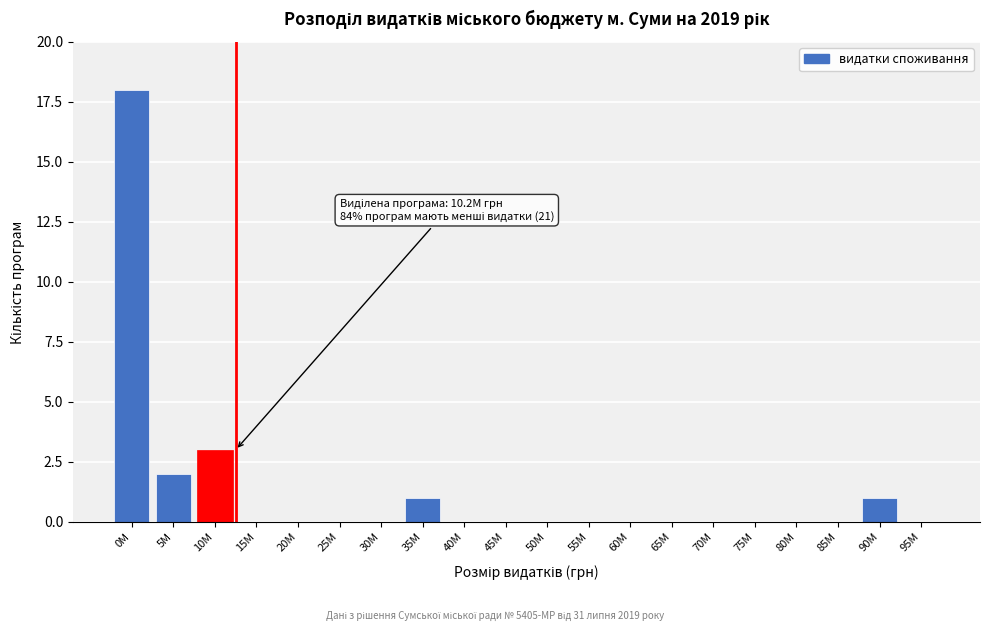

Reading left to right, what are all the values shown in this chart?

0M=18	5M=2	10M=3	15M=0	20M=0	25M=0	30M=0	35M=1	40M=0	45M=0	50M=0	55M=0	60M=0	65M=0	70M=0	75M=0	80M=0	85M=0	90M=1	95M=0